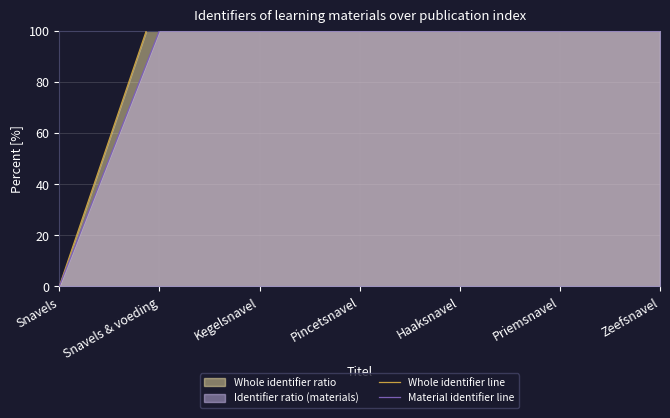

What is the average value of the Material identifier line series?

85.7